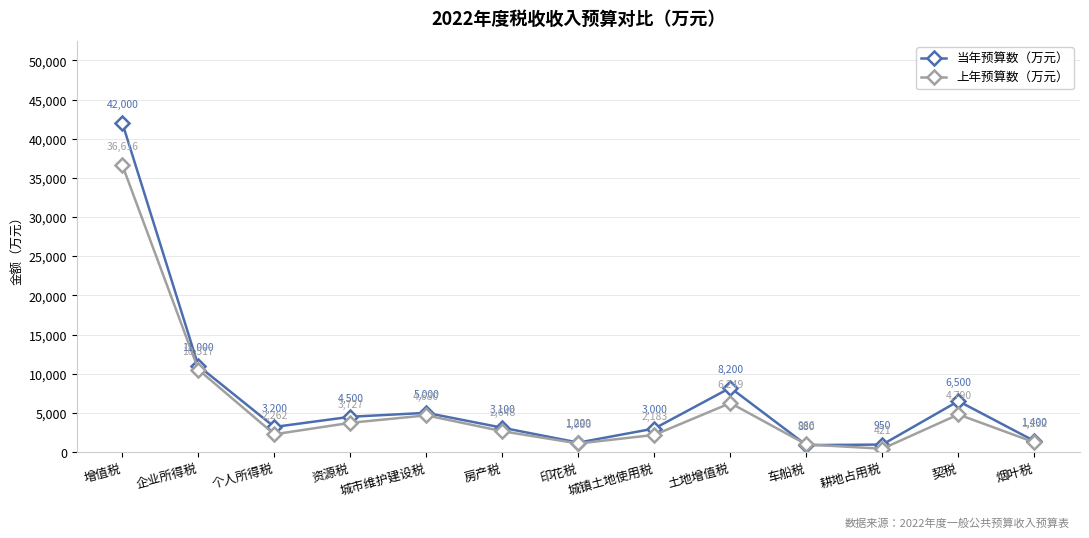

Where is the first local maximum for 上年预算数（万元）?

城市维护建设税